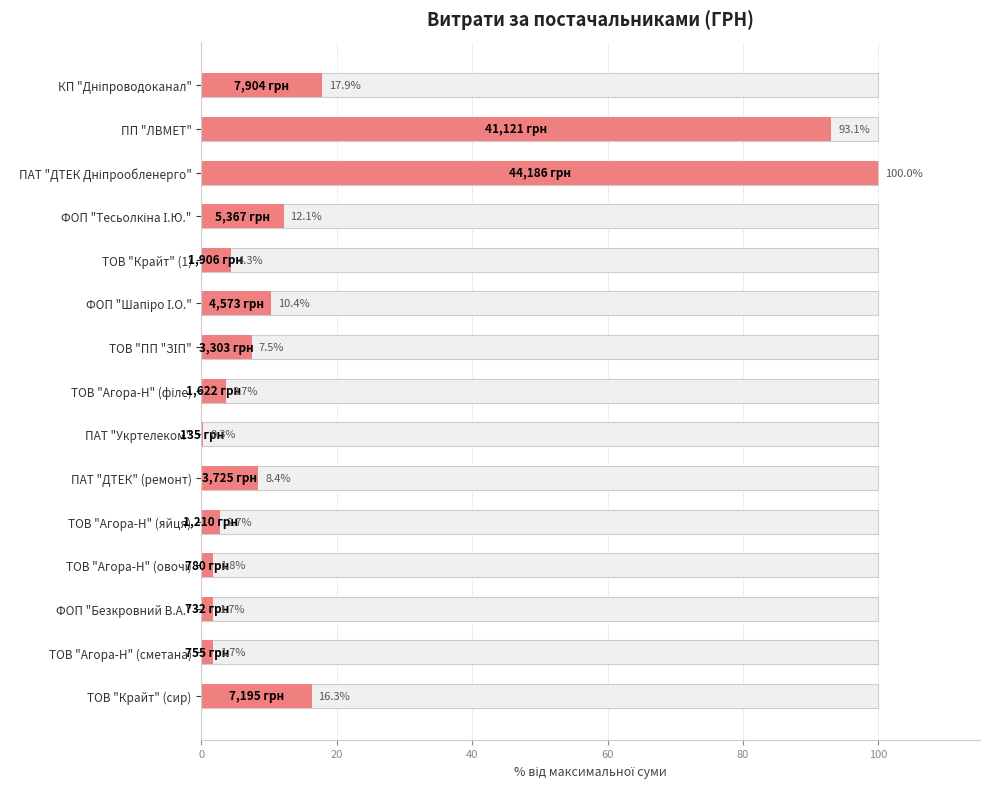

What is the greatest value displayed?

100.0